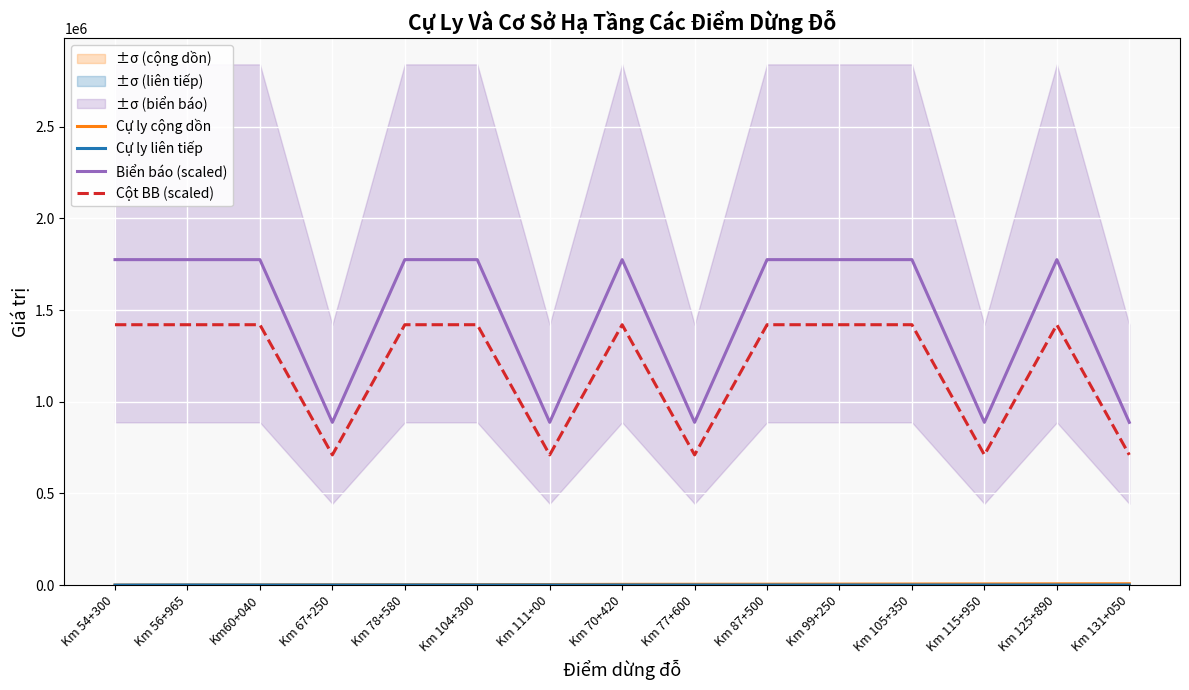

At Km 67+250, list the series in order from largest to smallest.

Biển báo (scaled), Cột BB (scaled), Cự ly cộng dồn, Cự ly liên tiếp